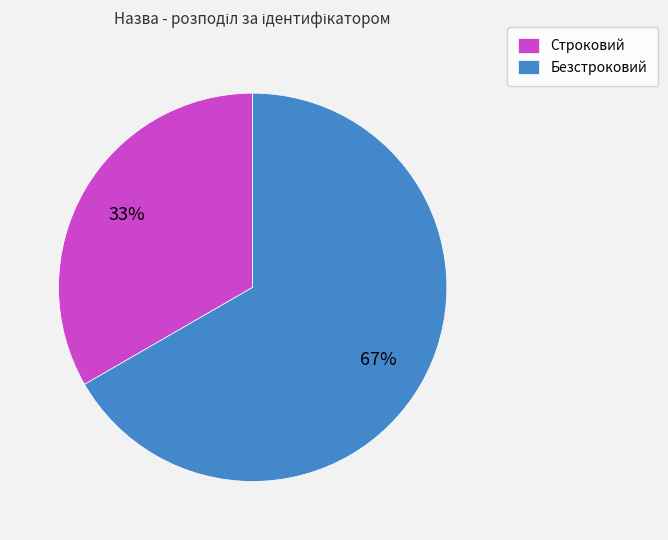

The Строковий slice represents 21% of the pie. True or false?

False